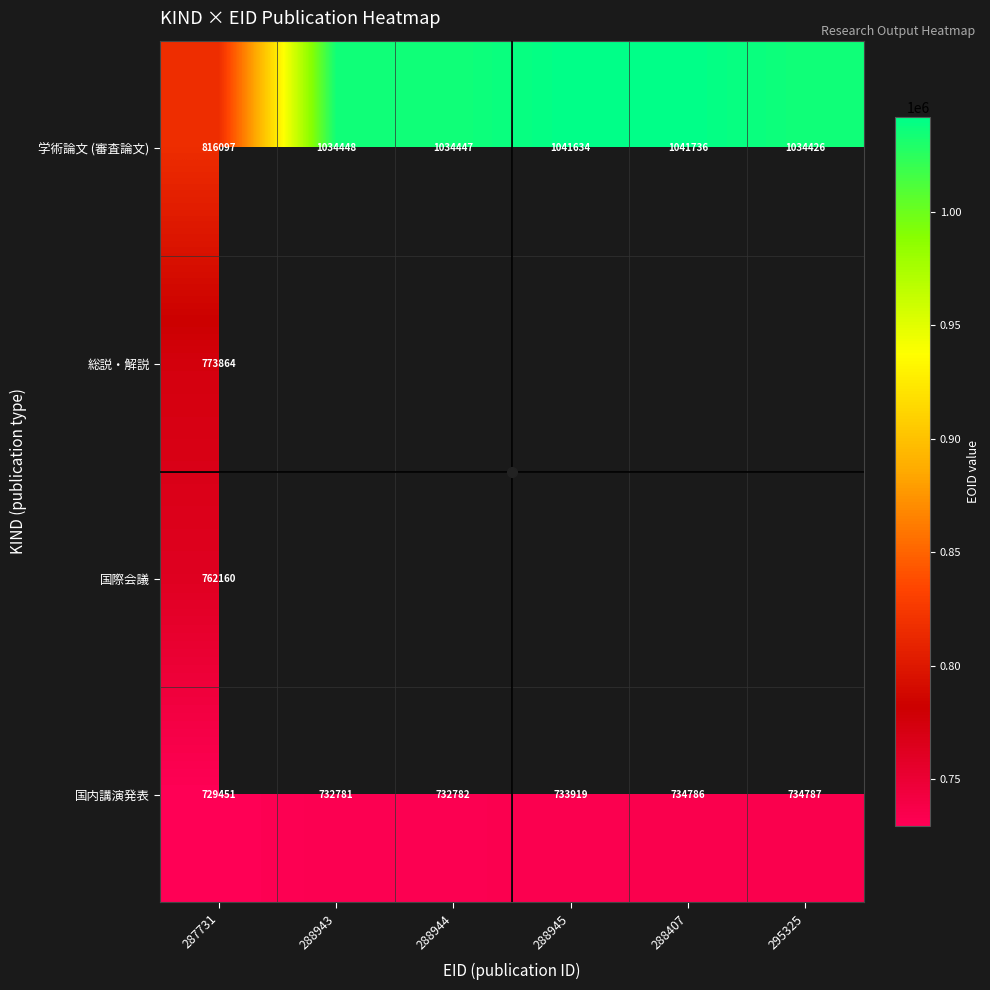

The 国内講演発表 series shows 369866.5 at 288945. True or false?

False